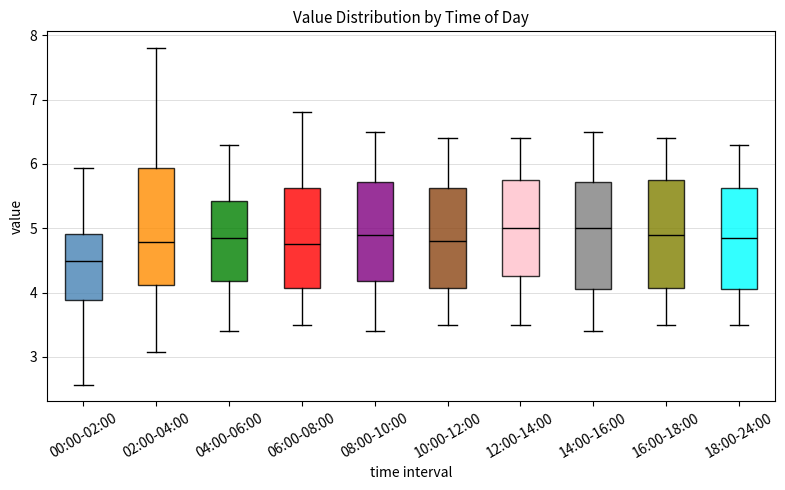

Comparing the boxes themselves (not the whiskers), which one is the tallest?

02:00-04:00